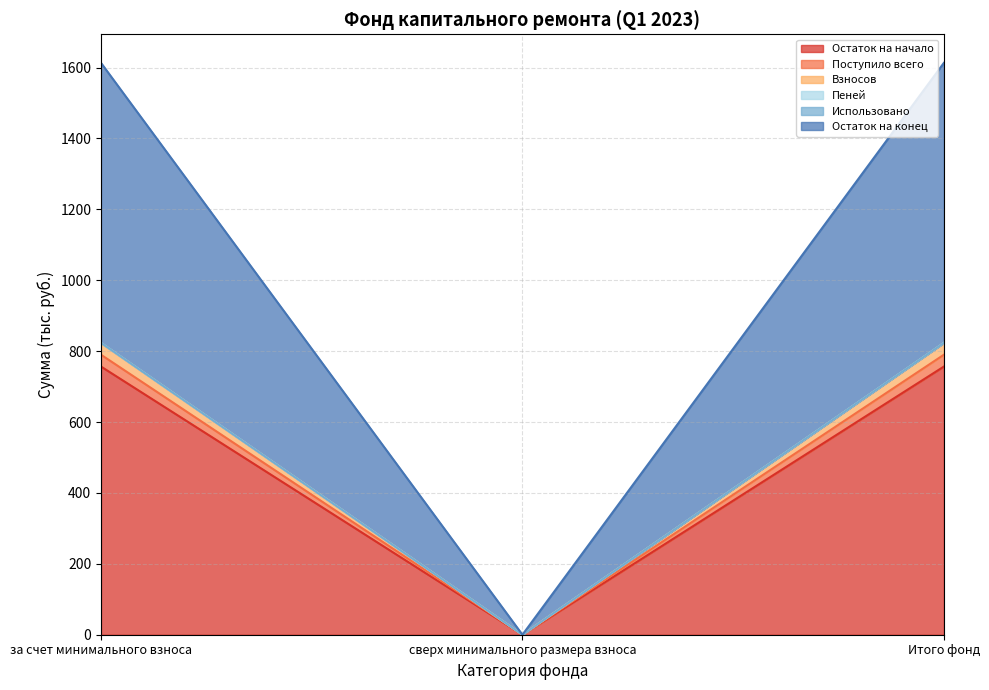

What is the label of the 3rd point from the left?

Итого фонд